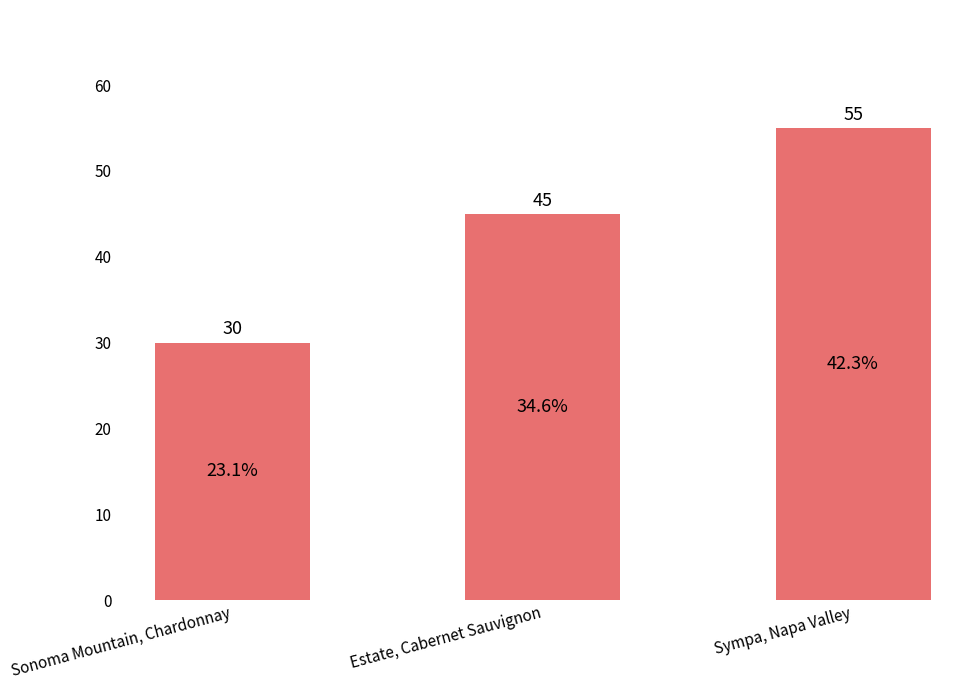

What is the difference between the values at Sonoma Mountain, Chardonnay and Sympa, Napa Valley?

25